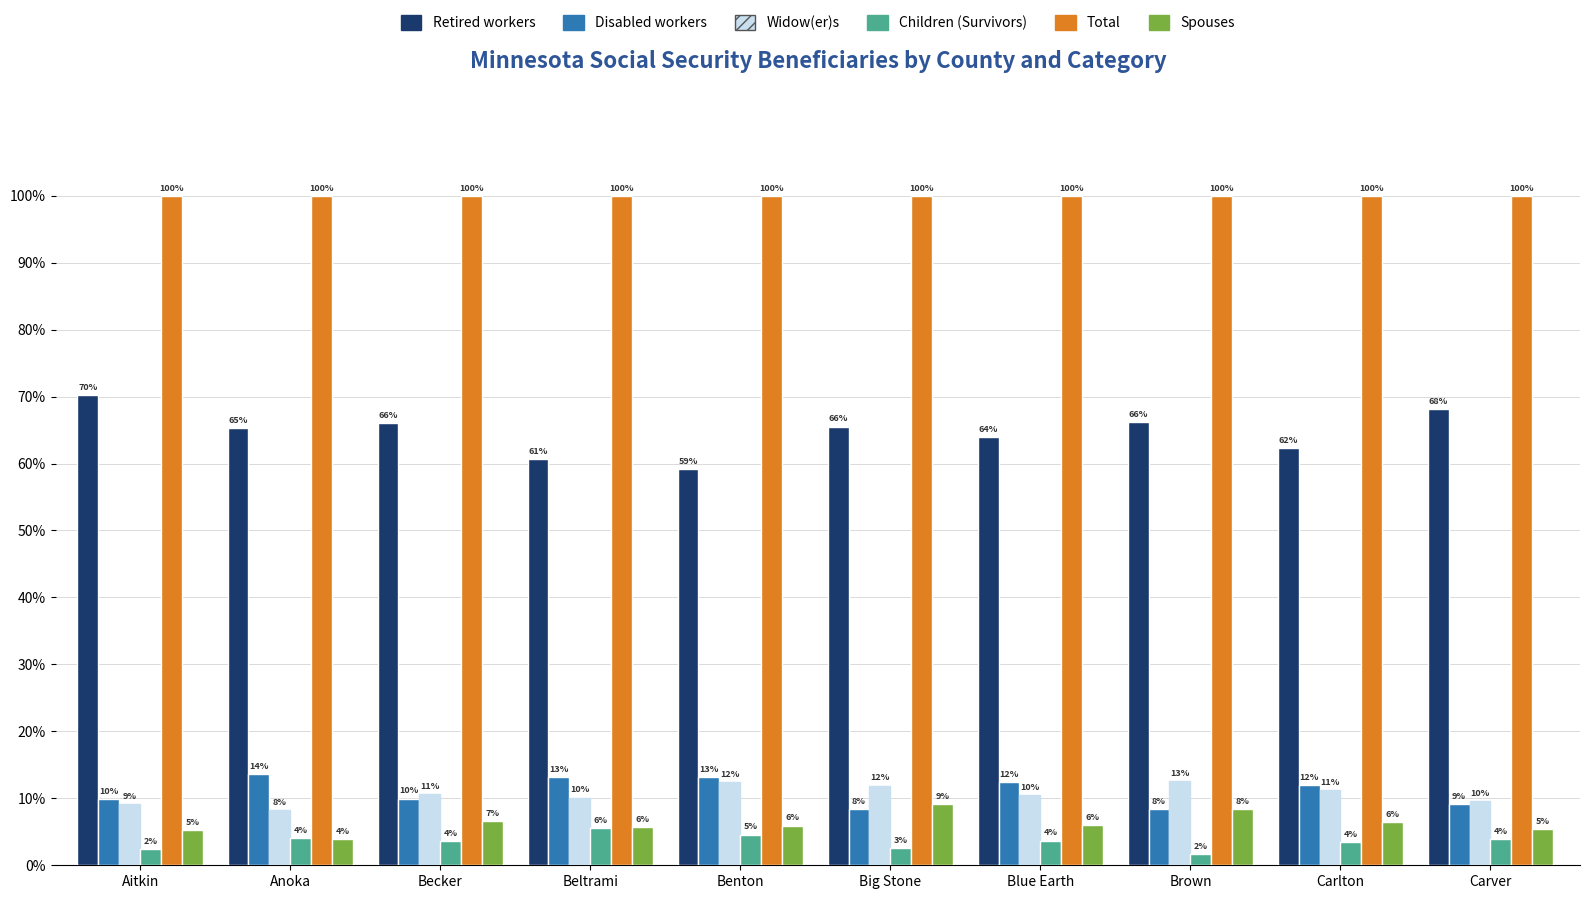

How many bars are there in each group?

6